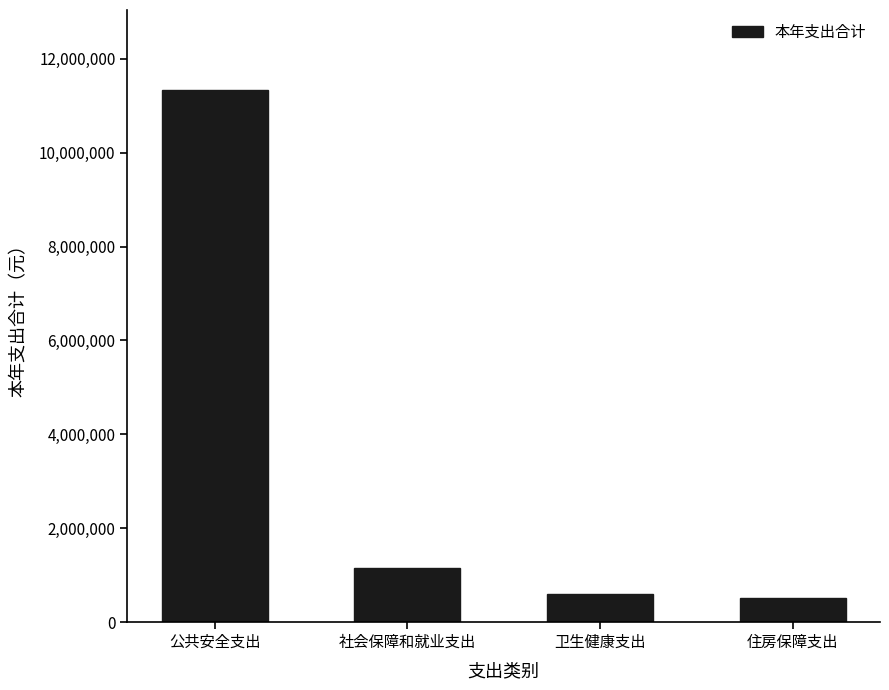

What position from the right is 社会保障和就业支出?

3